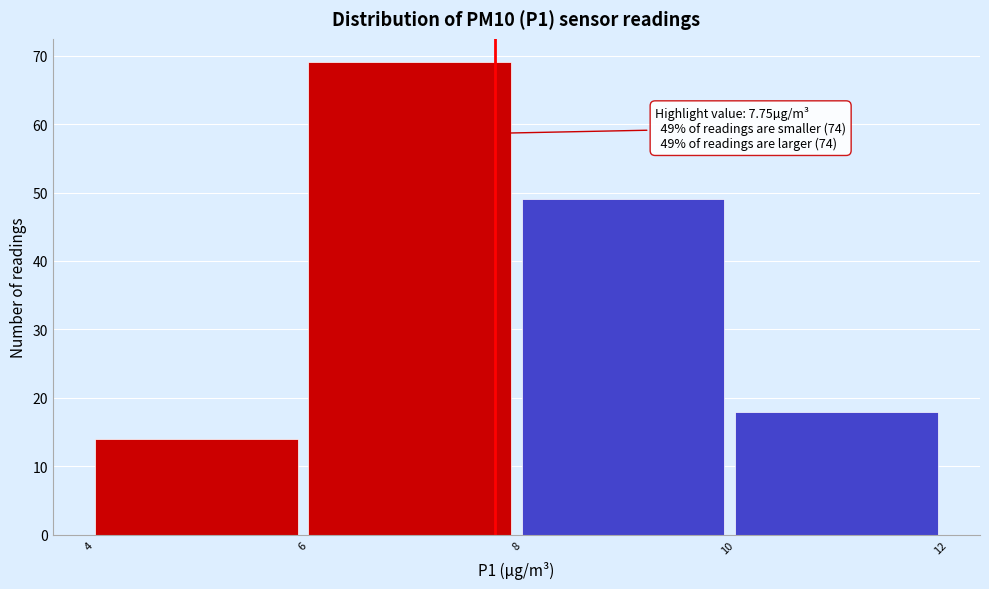

Which range on the x-axis has the tallest bar?

6 to 8